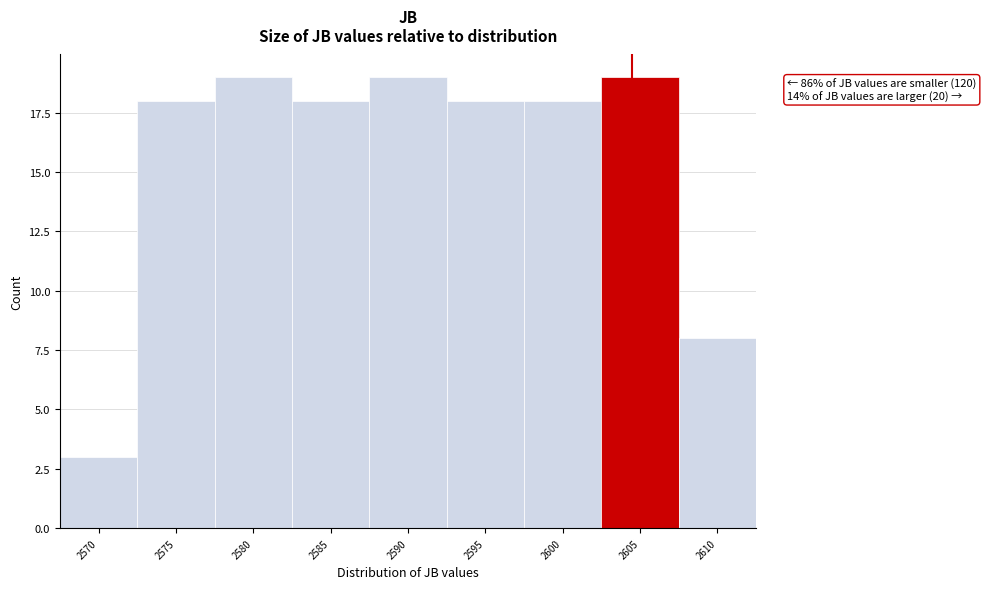

Reading left to right, transcribe all the data shown in this chart.

2570=3	2575=18	2580=19	2585=18	2590=19	2595=18	2600=18	2605=19	2610=8